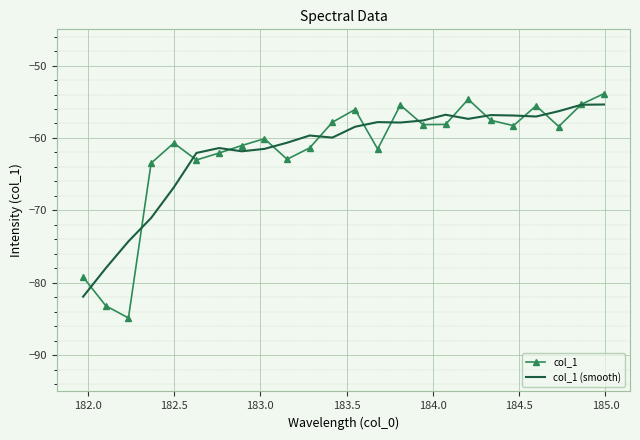

Which series has the largest range (max minus min)?

col_1